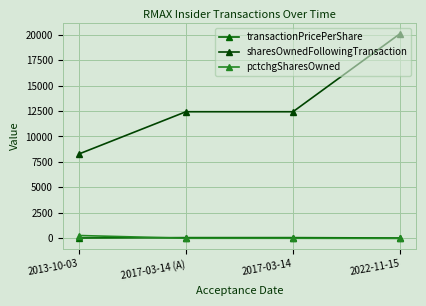

Where do pctchgSharesOwned and transactionPricePerShare first cross each other?

2013-10-03 and 2017-03-14 (A)